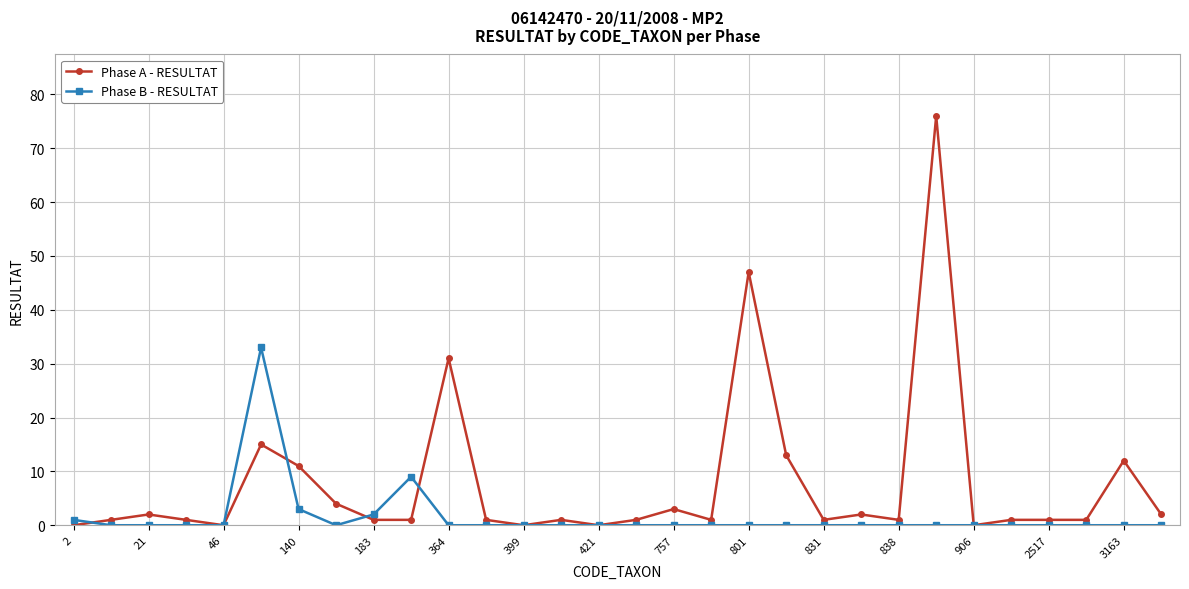

At how many categories does at least one series exceed 16?

4